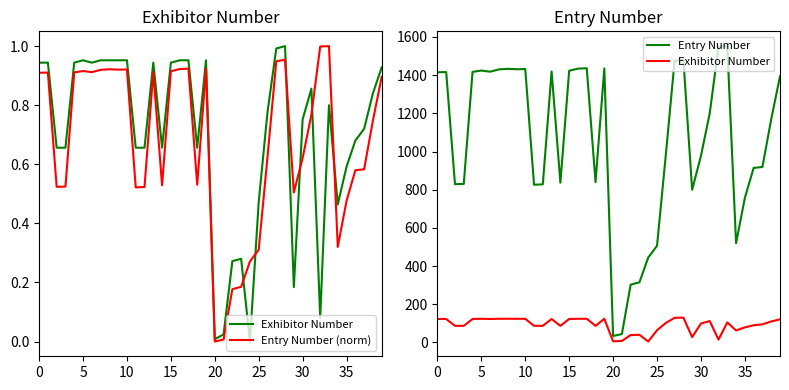

True or false: Entry Number (norm) and Exhibitor Number cross at least once.

False